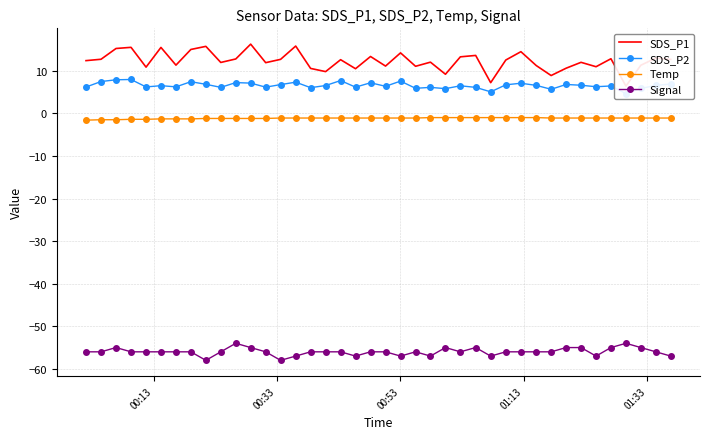

True or false: Temp and Signal intersect in this chart.

False